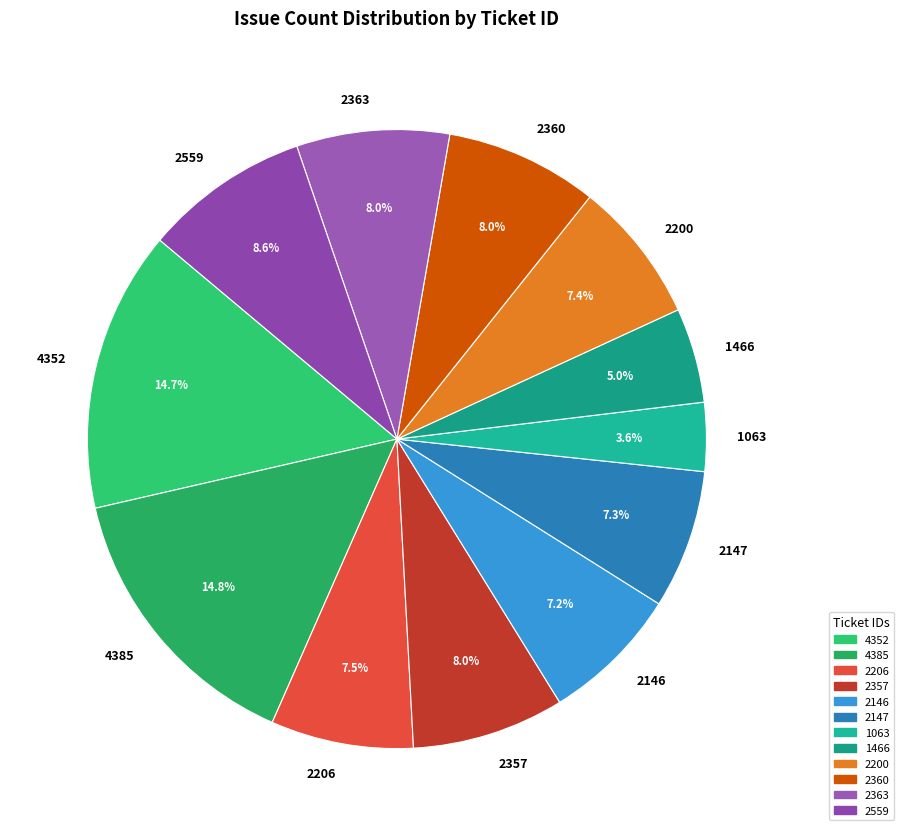

Does 2200 represent more than half of the total?

No